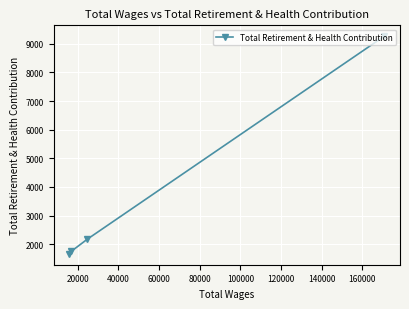

What is the smallest value displayed?

1661